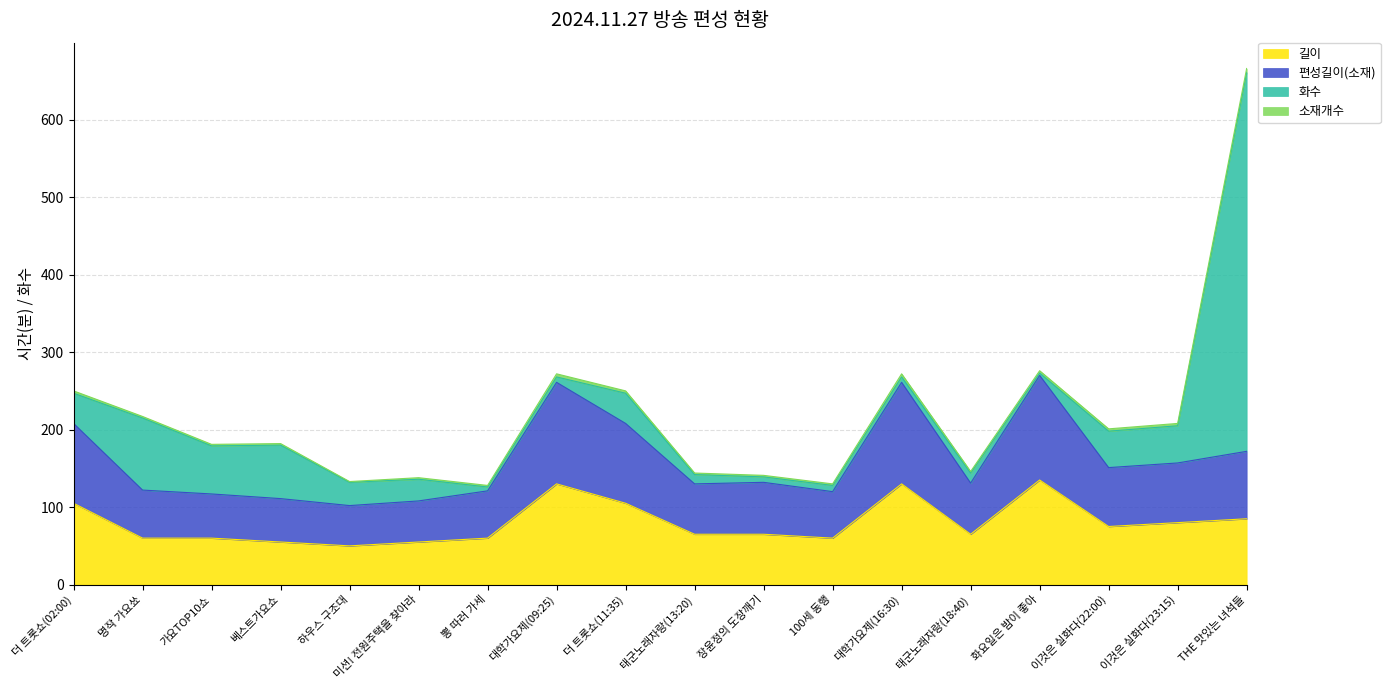

At which category is the sum across all series the highest?

THE 맛있는 녀석들